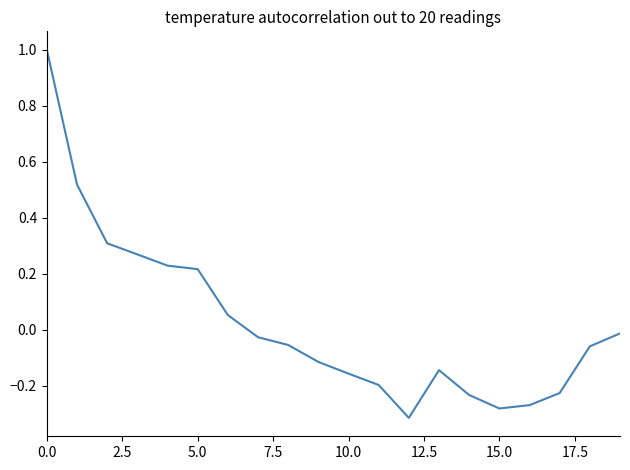

What is the difference between the maximum and minimum values?

1.3